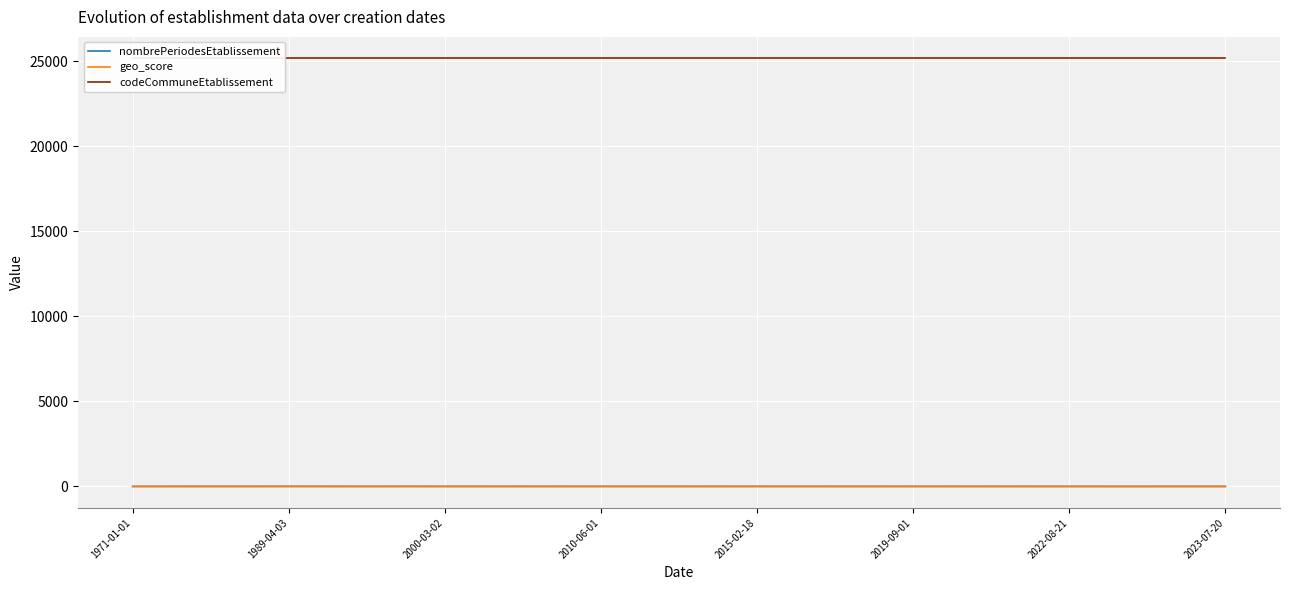

Which series has the widest spread of values?

nombrePeriodesEtablissement